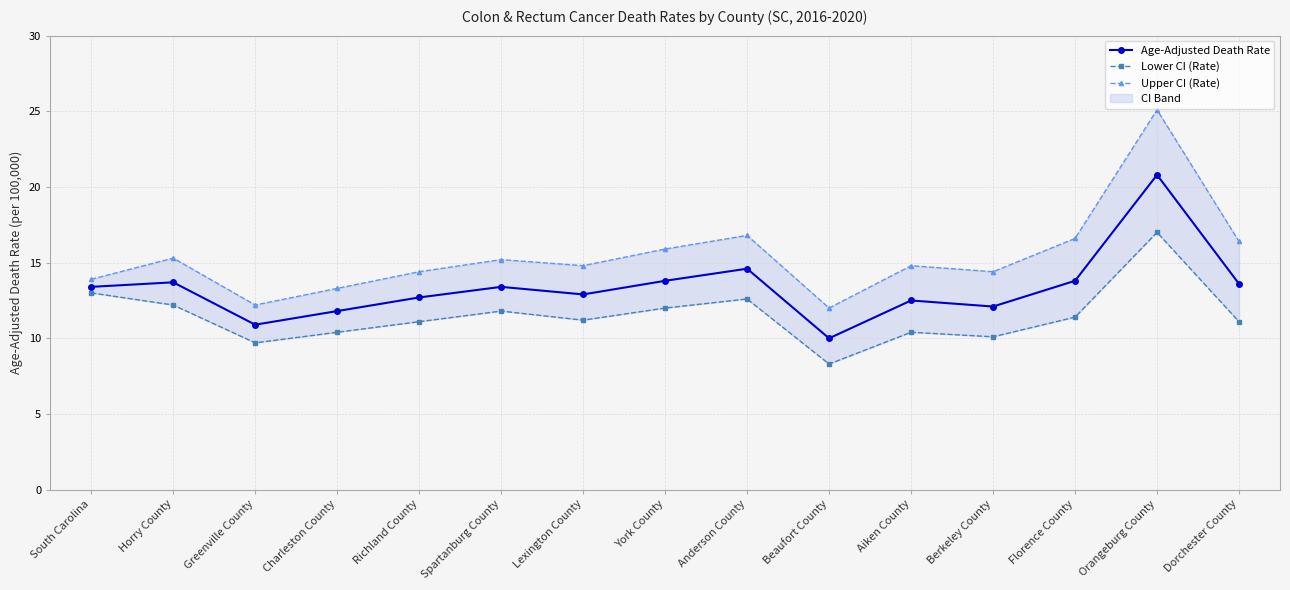

True or false: Upper CI (Rate) and Age-Adjusted Death Rate cross at least once.

False